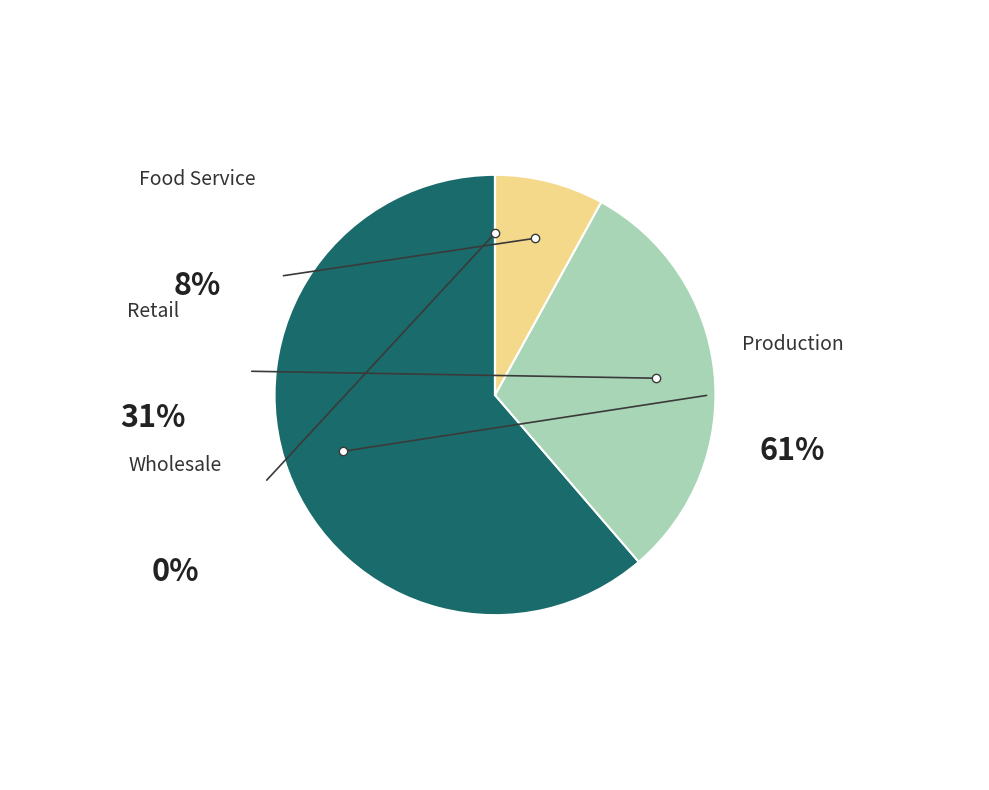

How many segments does this pie chart have?

4